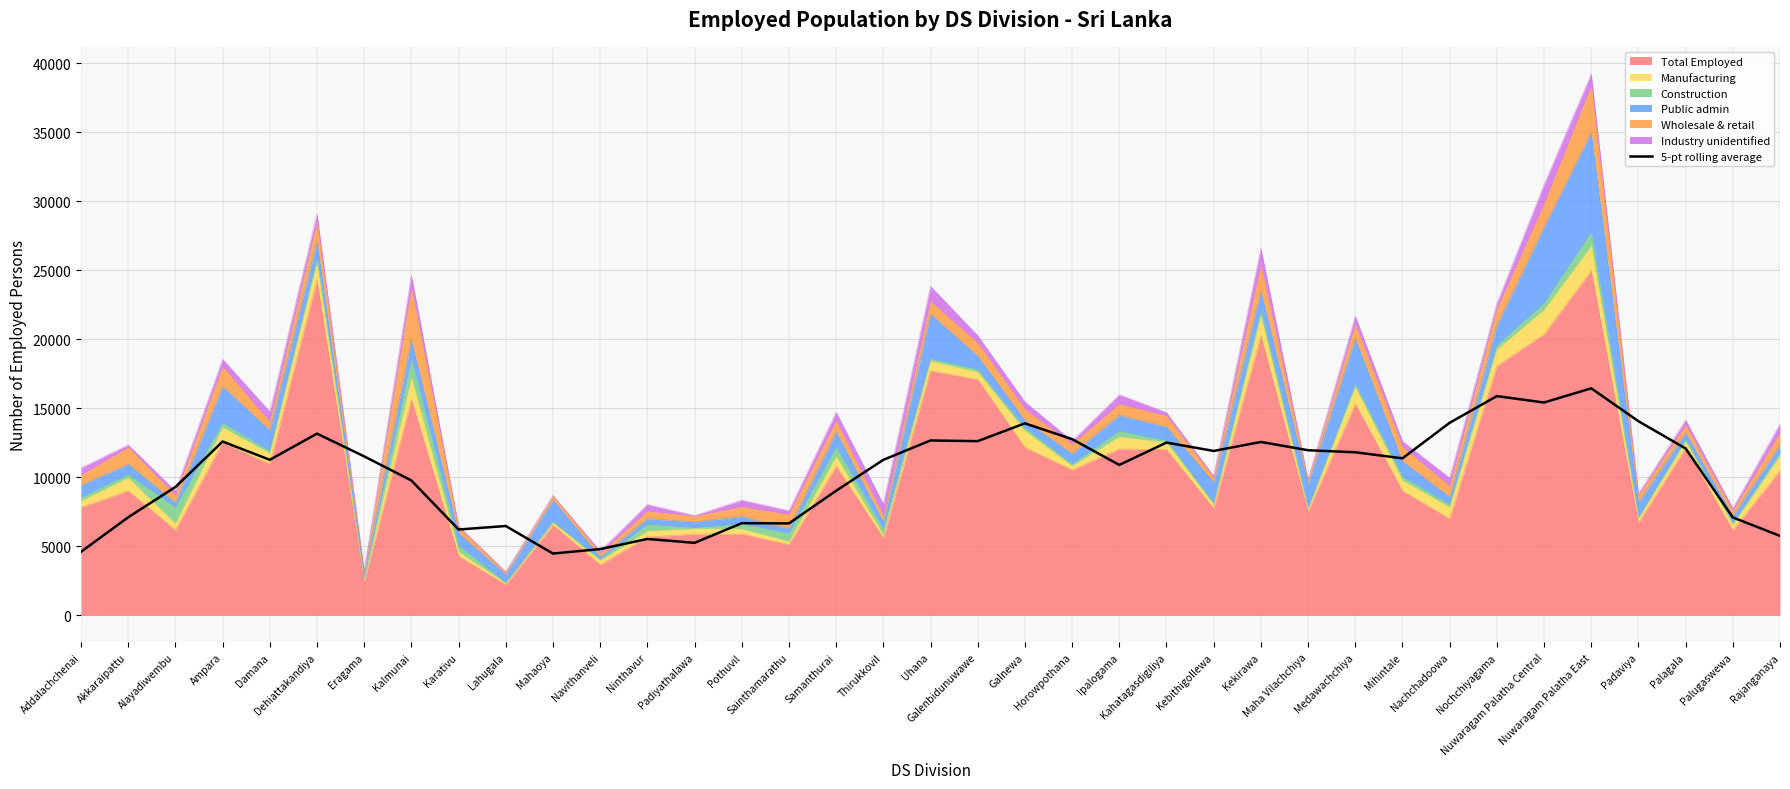

At which label does the data first exceed 11380?

Ampara